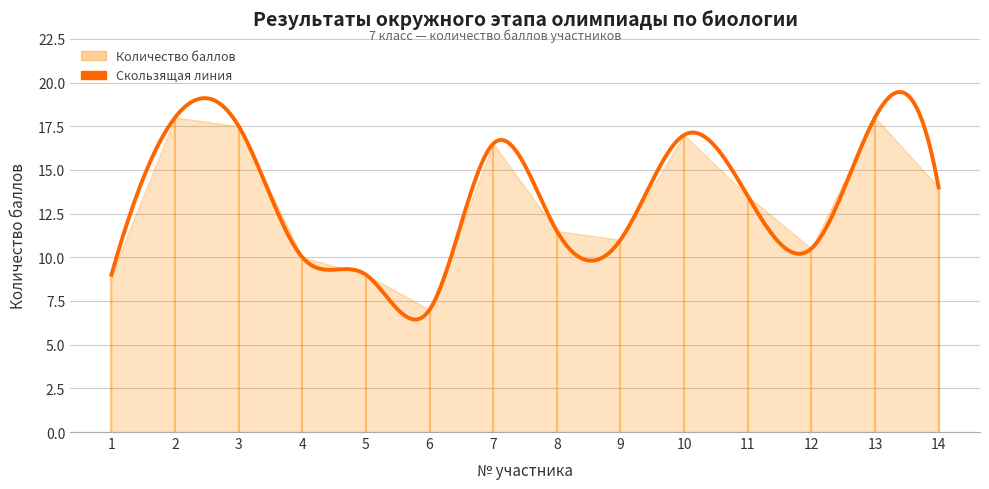

What is the smallest value displayed?

7.0